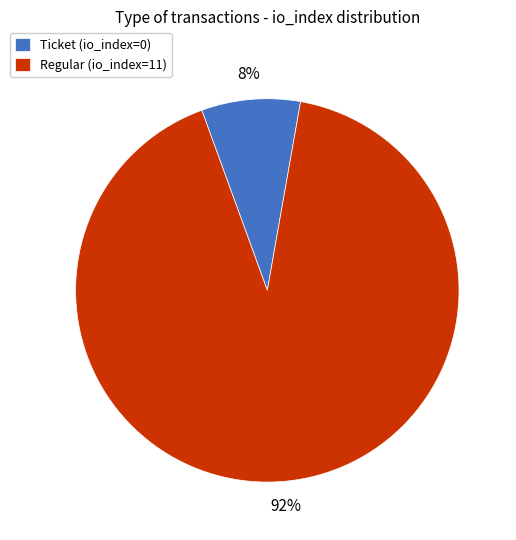

What percentage is the Regular (io_index=11) slice, to the nearest percent?

92%